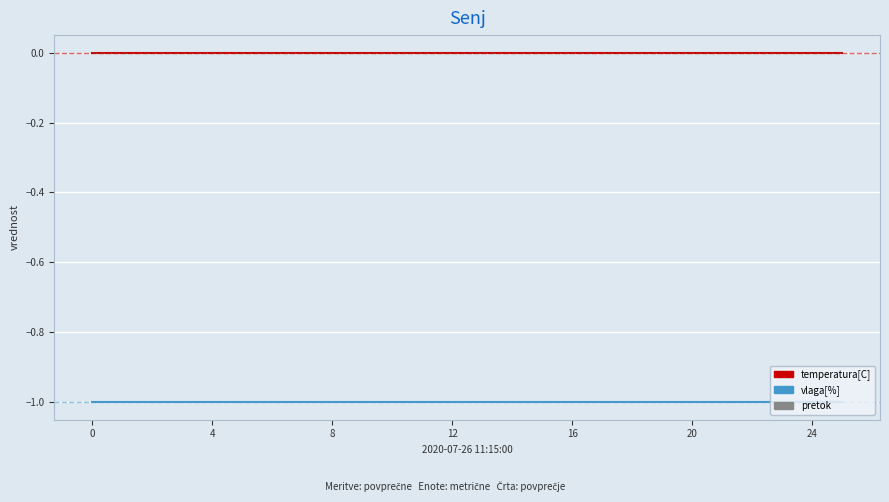

True or false: temperatura[C] and vlaga[%] intersect in this chart.

False